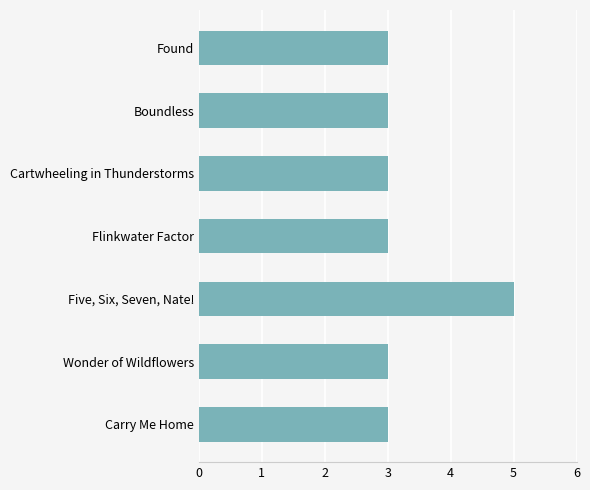

Read the value at Flinkwater Factor.

3